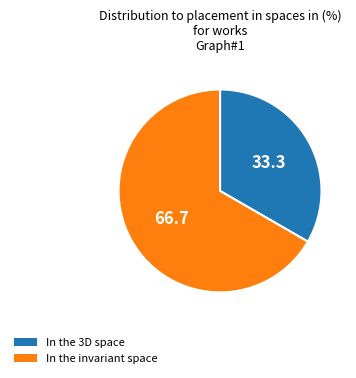

What is the smallest slice in the pie chart?

In the 3D space